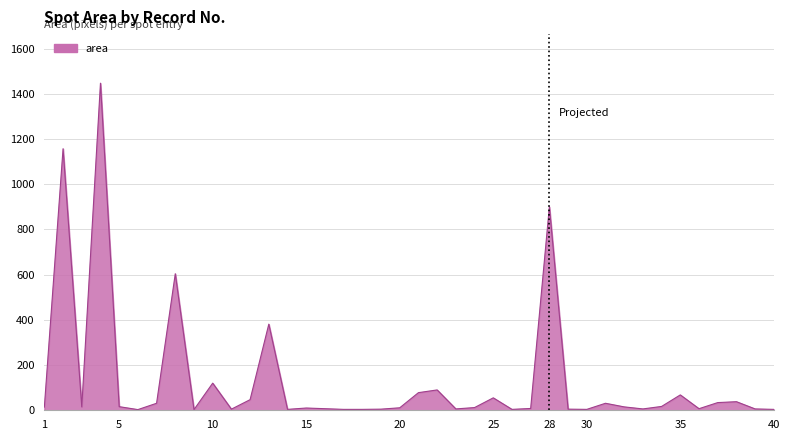

What is the maximum value shown in the chart?

1447